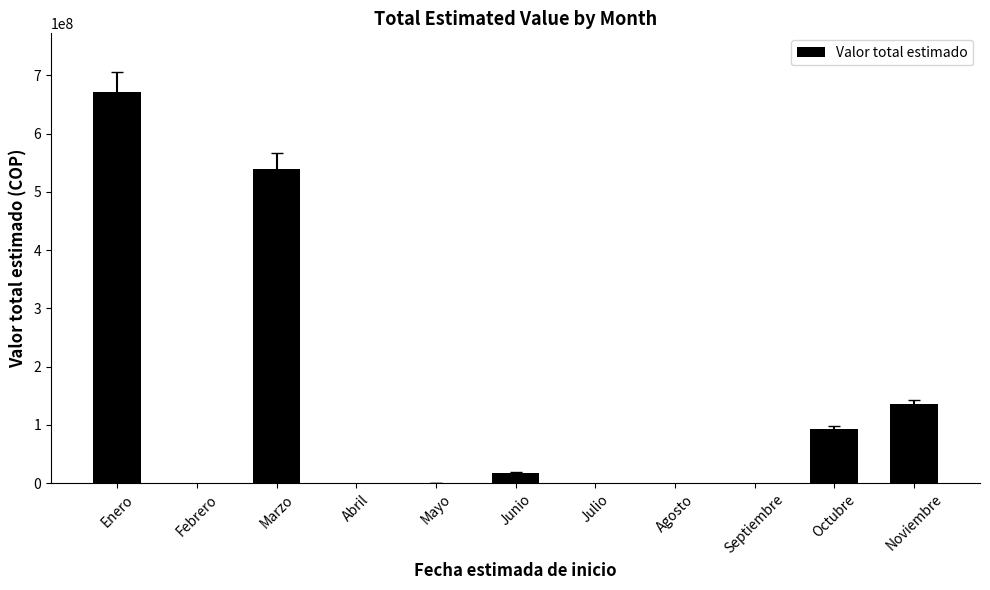

Is it true that the value at Noviembre is 135624710?

True